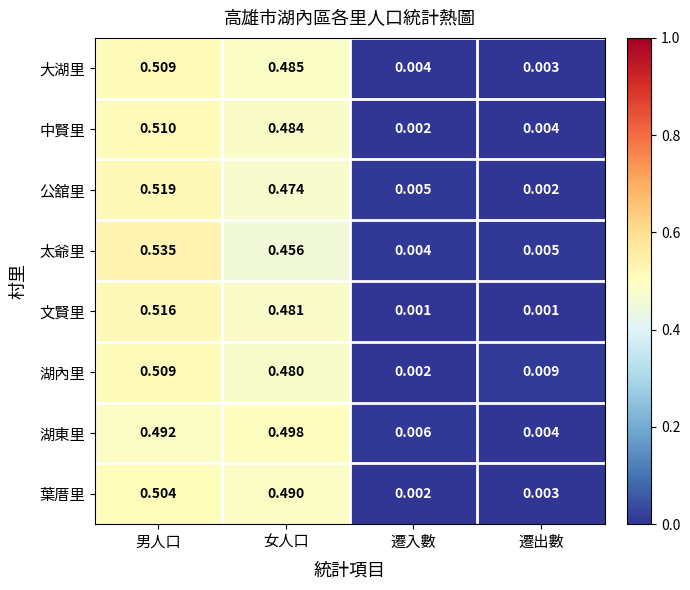

At which label does 湖東里 reach its peak?

女人口